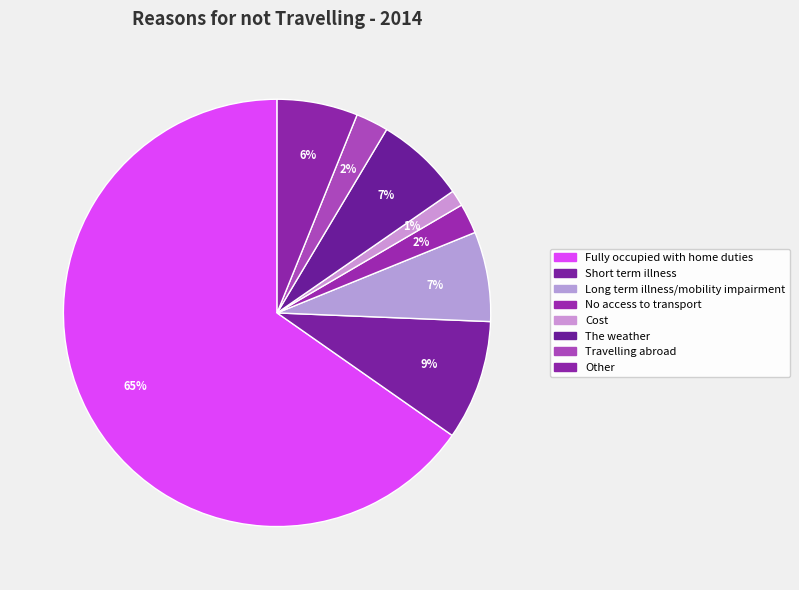

True or false: Long term illness/mobility impairment accounts for 1% of the total.

False